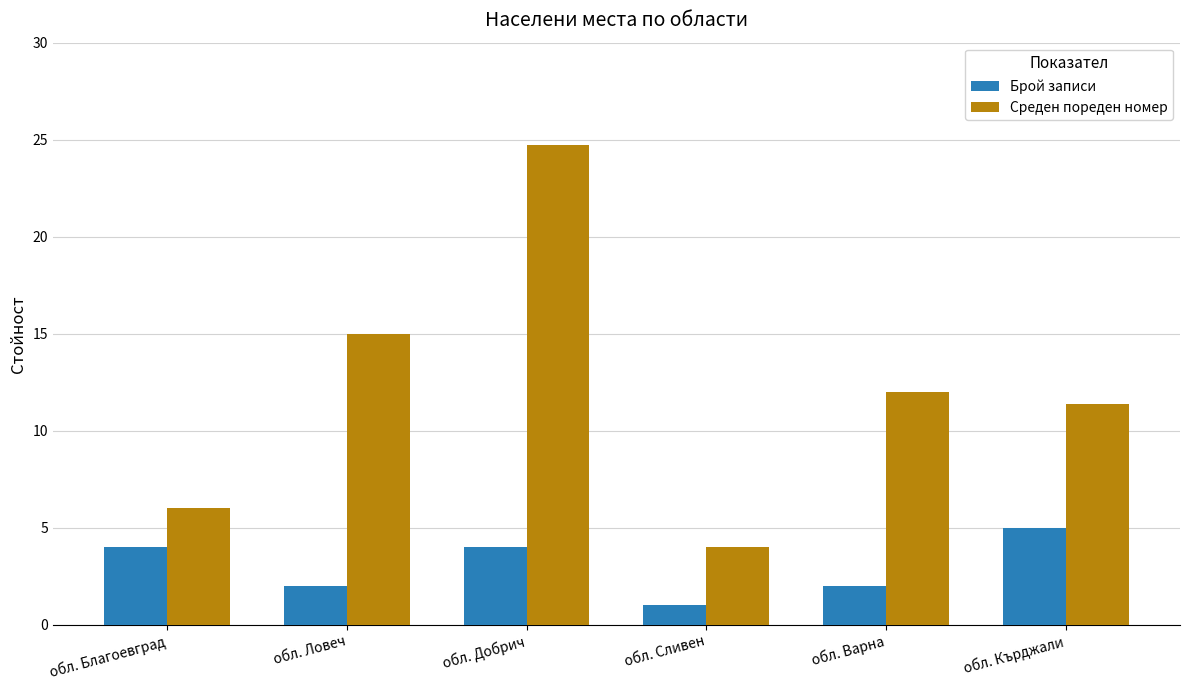

What is the label of the 6th bar from the left?

обл. Кърджали